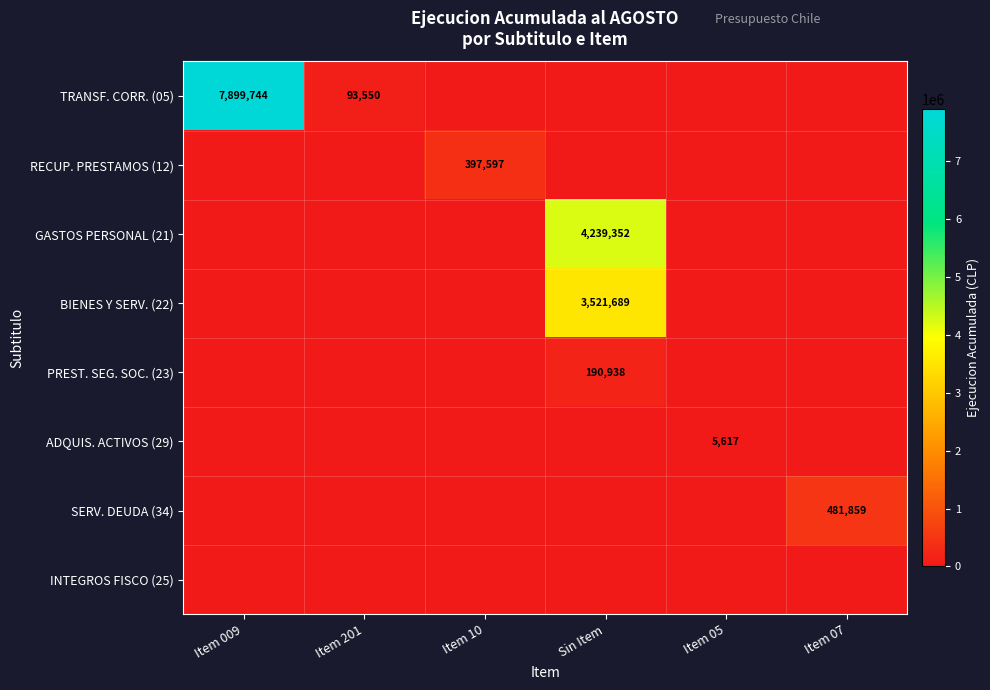

The value of GASTOS PERSONAL (21) at Item 07 is -2864616. True or false?

False